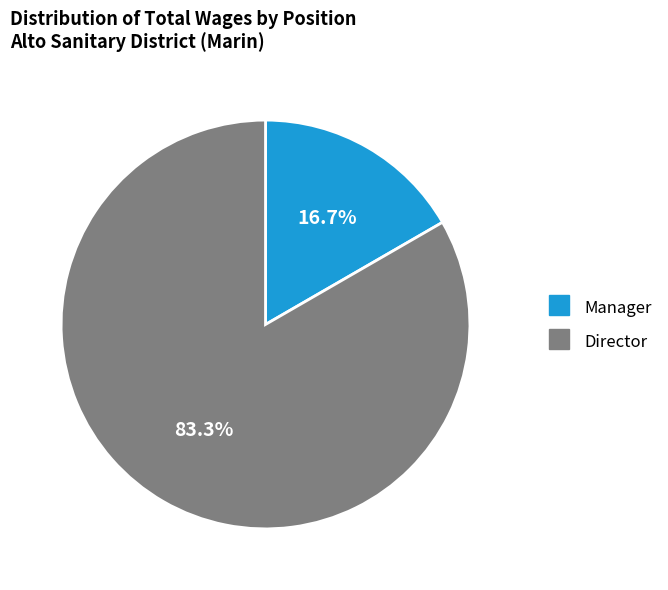

Is there a majority slice in this chart?

Yes